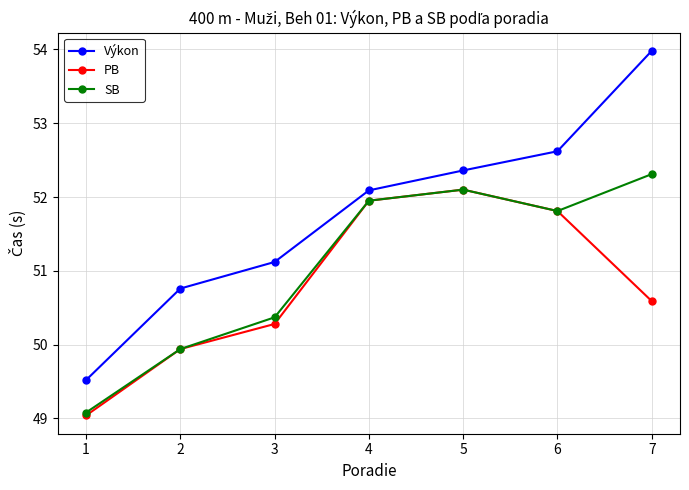

List the series in order of their overall mean, highest first.

Výkon, SB, PB